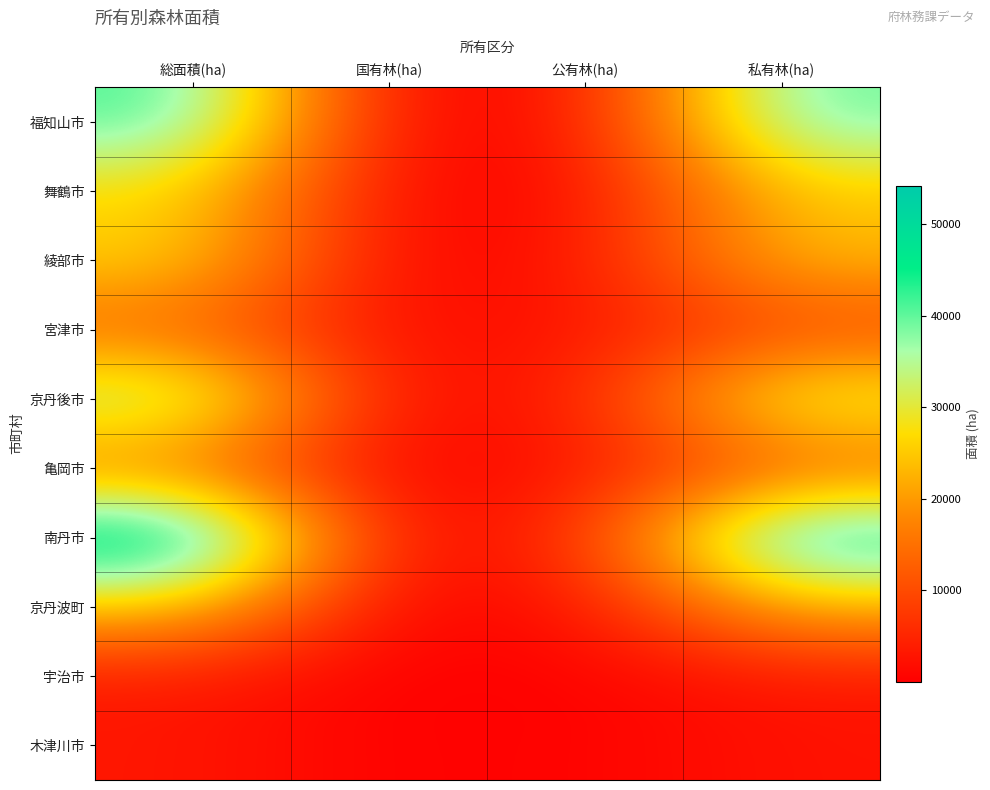

Which has a higher value, 公有林(ha) or 国有林(ha)?

公有林(ha)